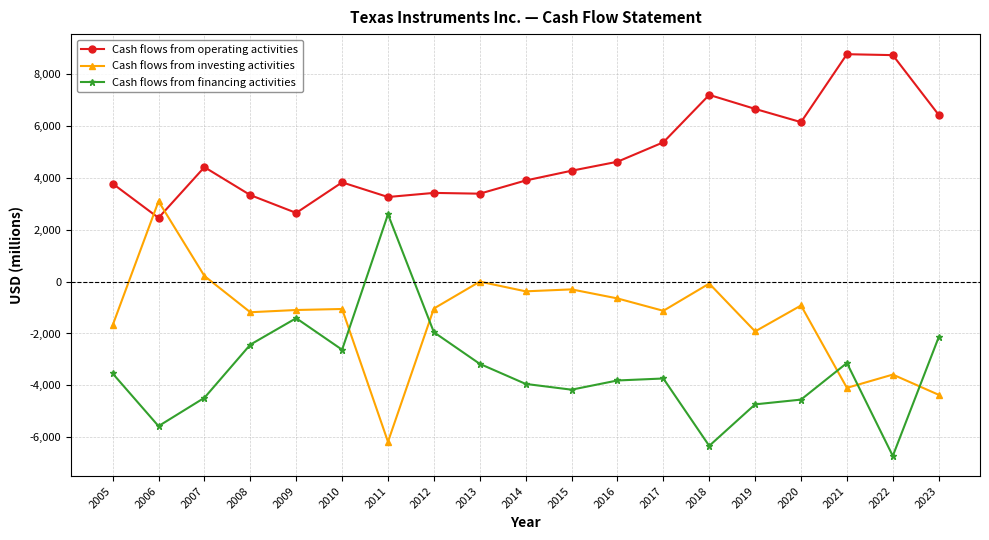

Rank the series by their average value, from highest to lowest.

Cash flows from operating activities, Cash flows from investing activities, Cash flows from financing activities